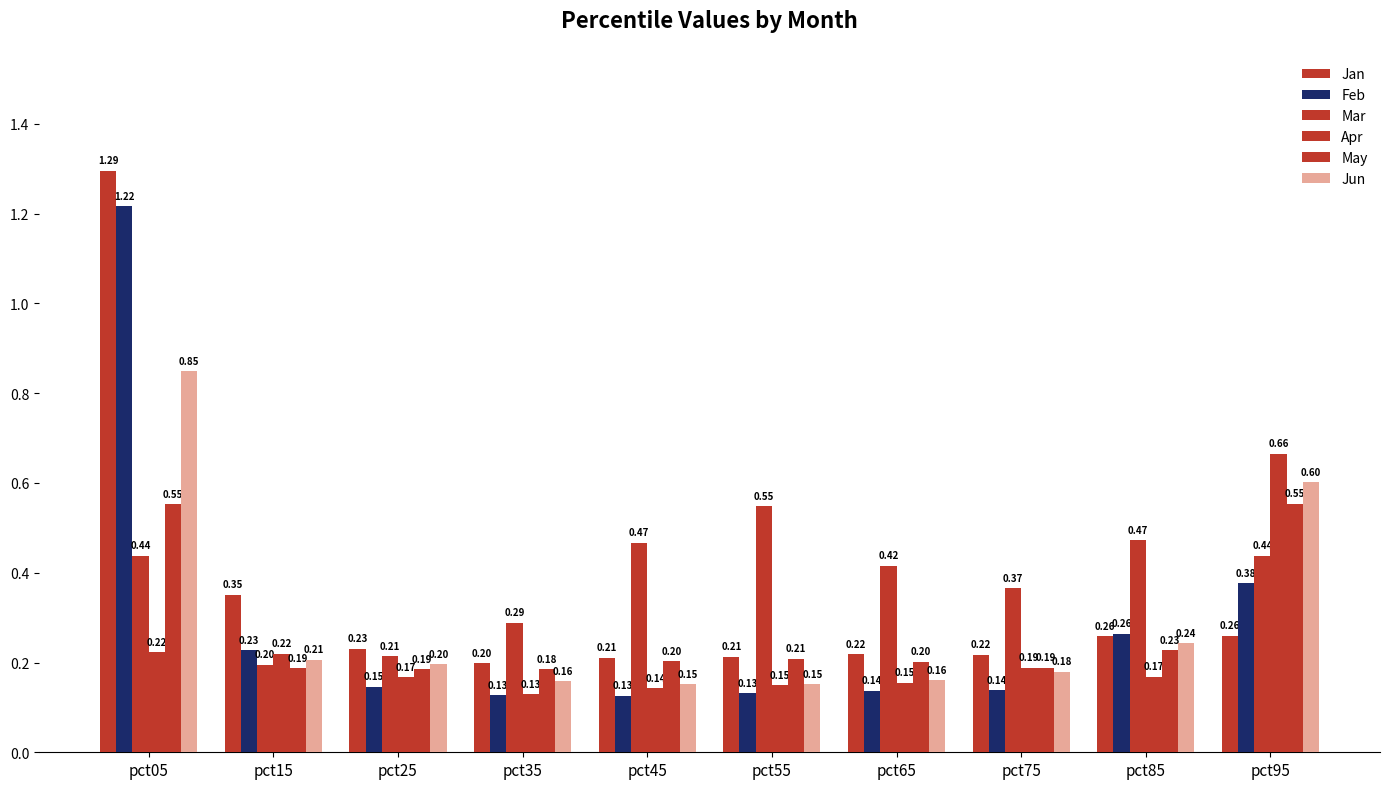

How many series are shown in this chart?

6